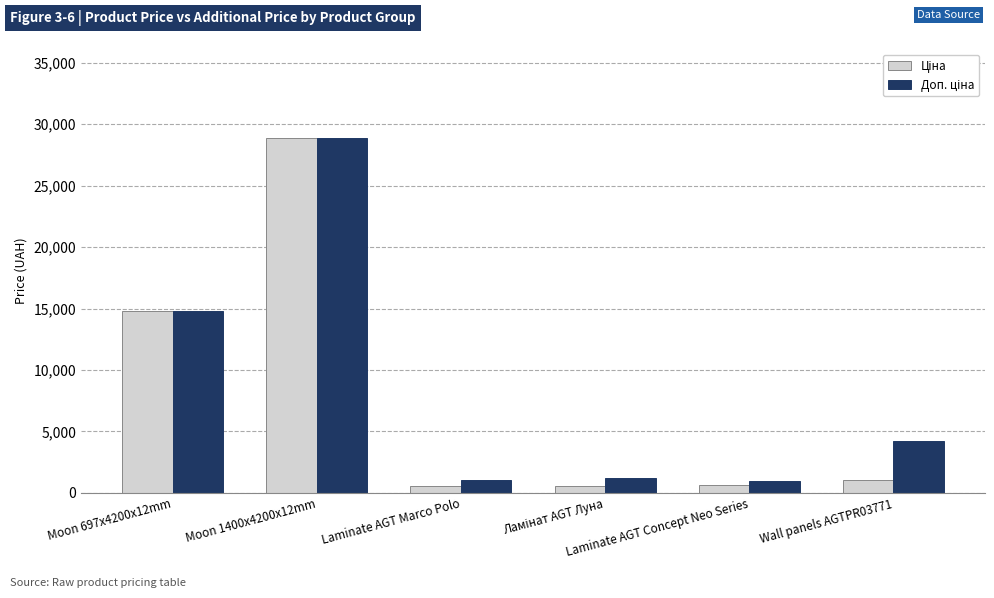

What is the smallest value displayed?

528.2